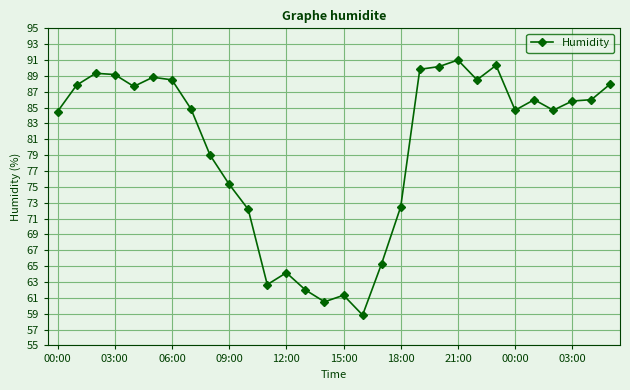

What is the minimum value shown in the chart?

58.8